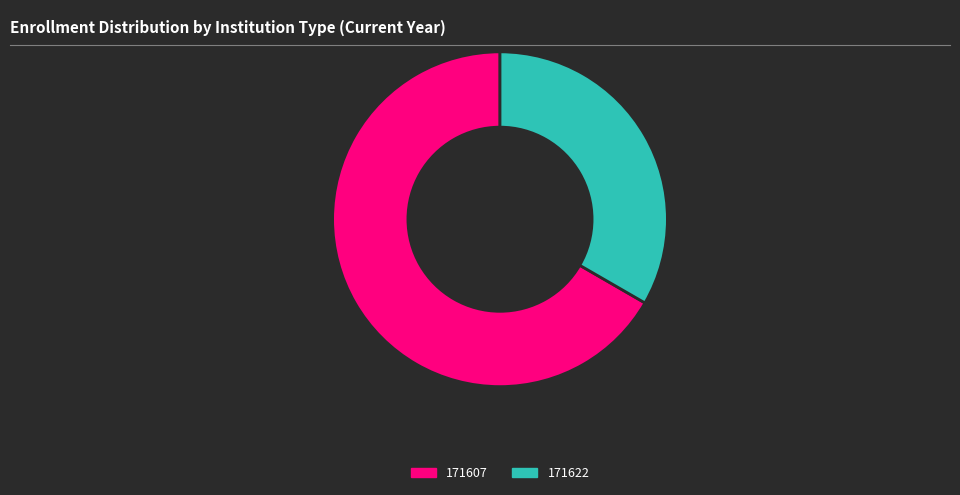

What is the ratio of the value at 171622 to the value at 171607?

0.5